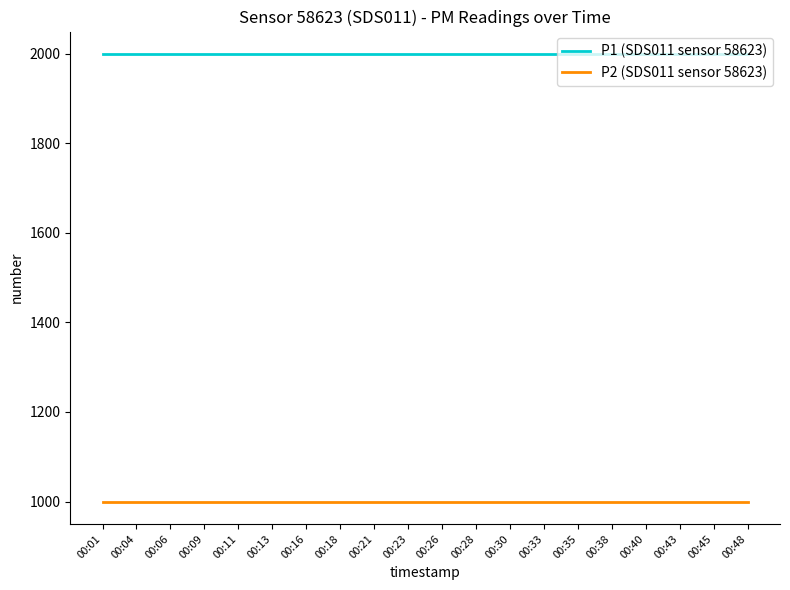

What are all the series names shown in the legend?

P1 (SDS011 sensor 58623), P2 (SDS011 sensor 58623)